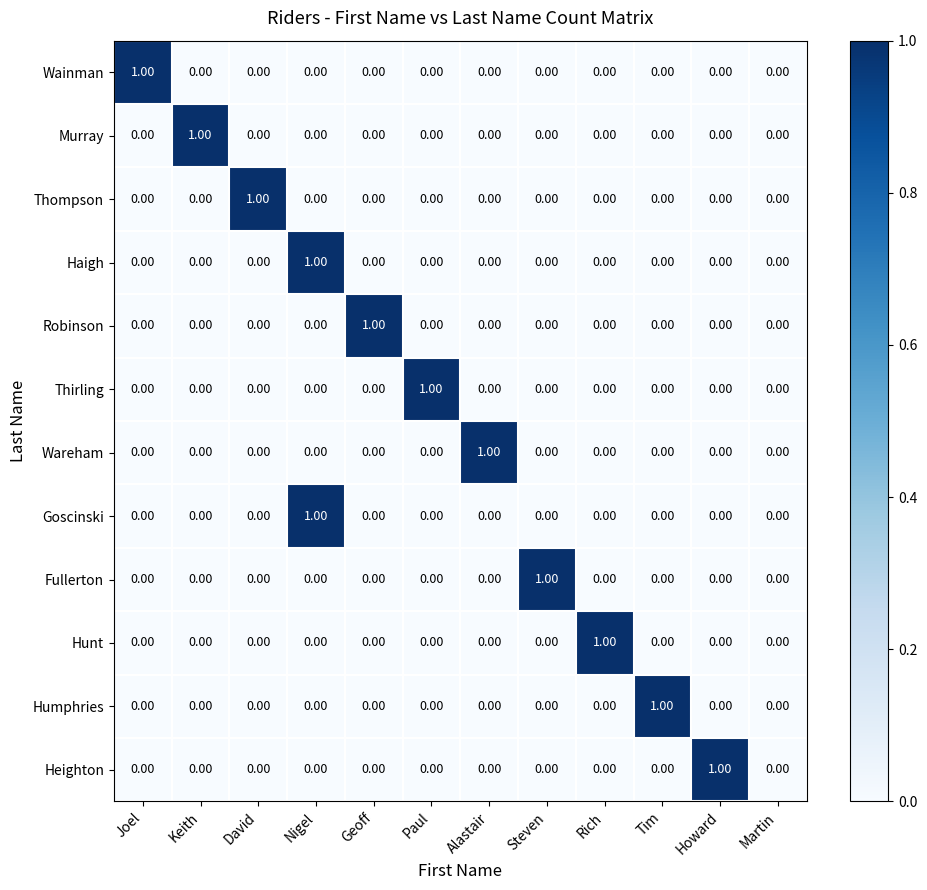

At which category is the sum across all series the highest?

Nigel